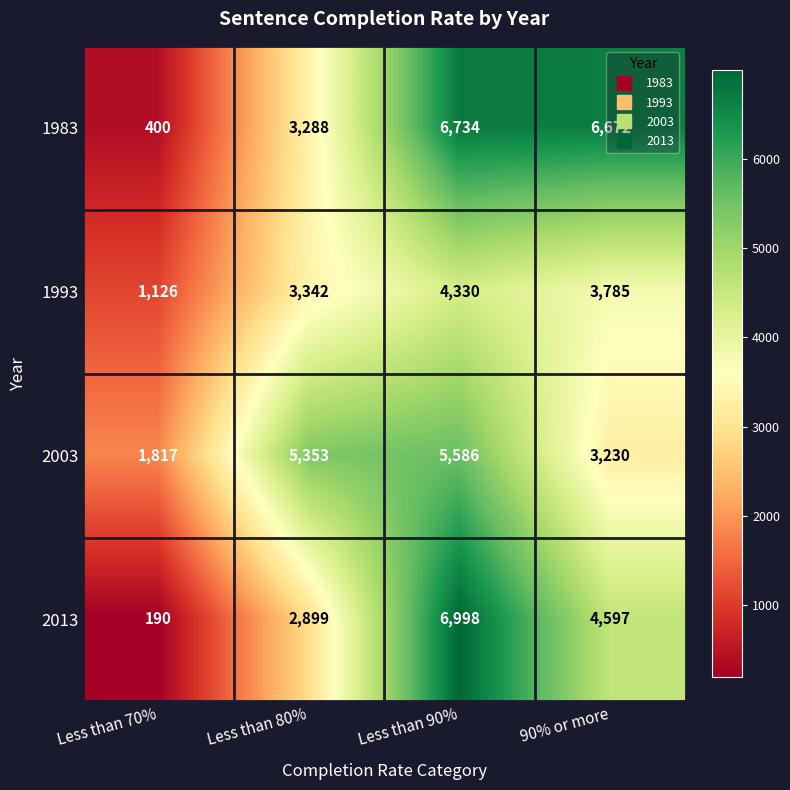

What is the average value of the 2013 series?

3671